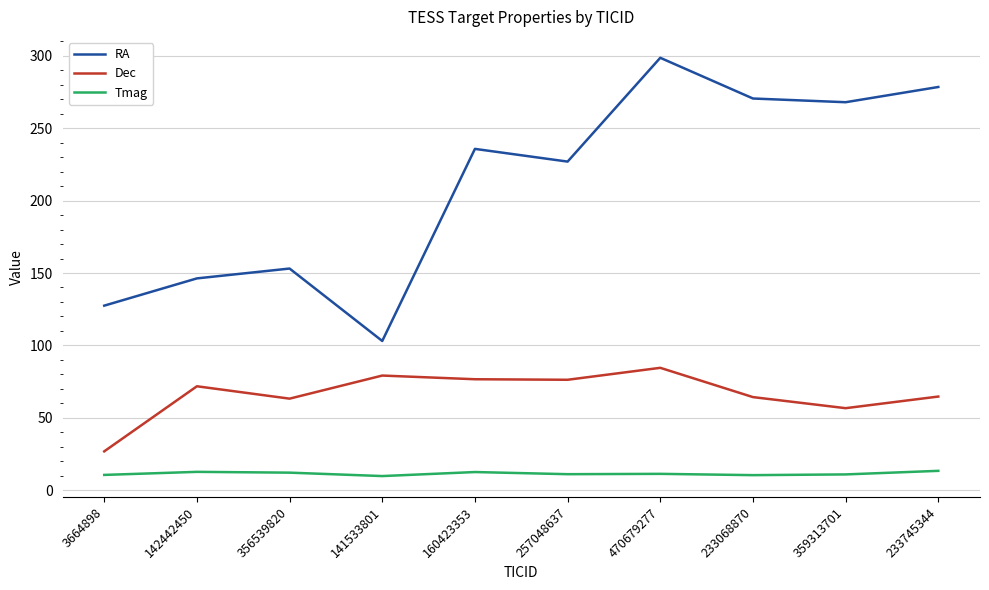

What value does the Dec series have at 470679277?

84.5